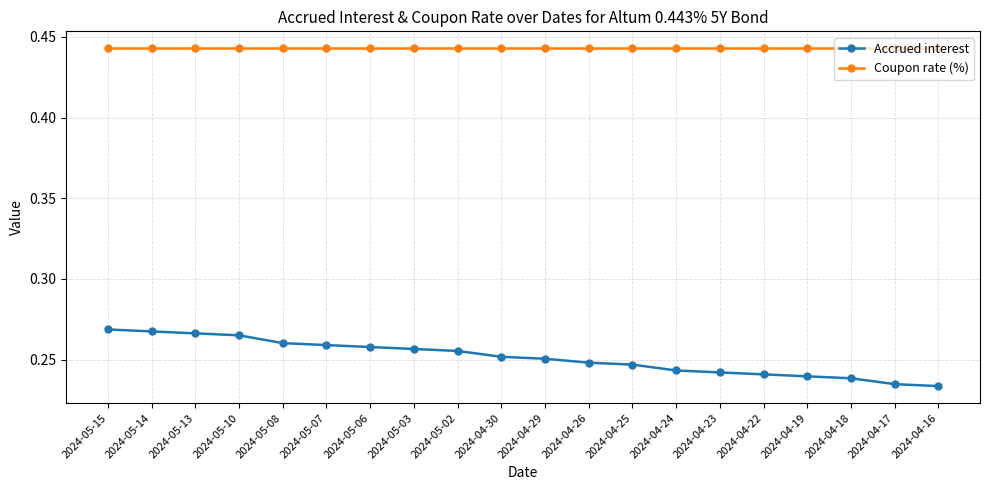

Which series has the widest spread of values?

Accrued interest